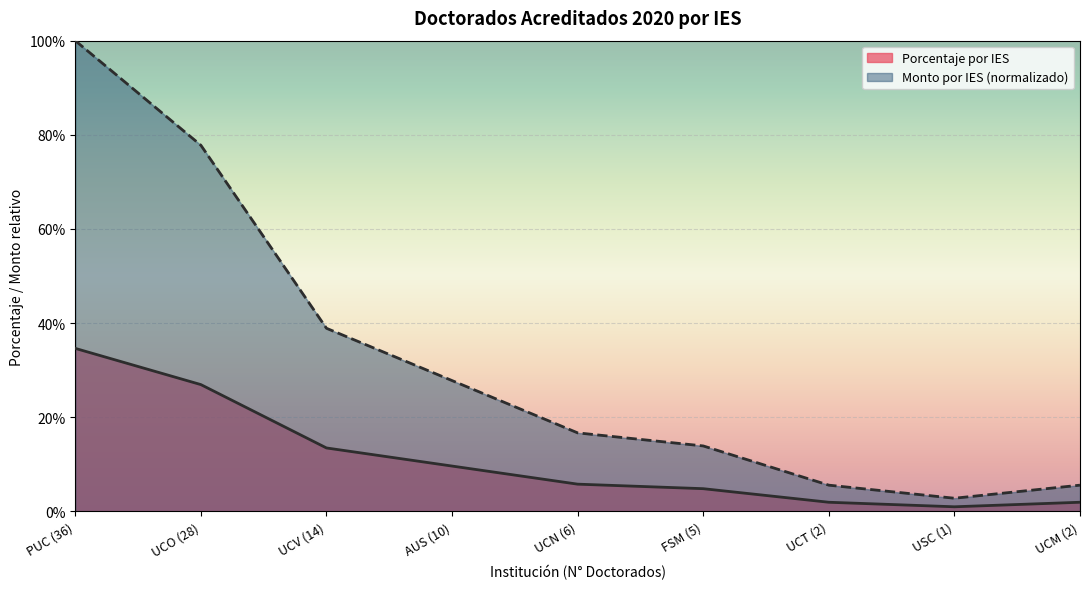

Which series has the largest total across all categories?

Monto por IES (normalizado)